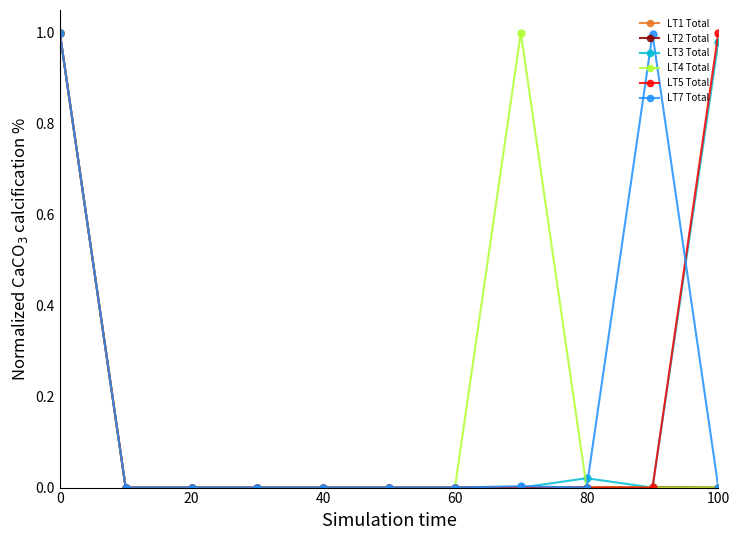

True or false: LT7 Total has more than 0 points higher than both neighbors.

True